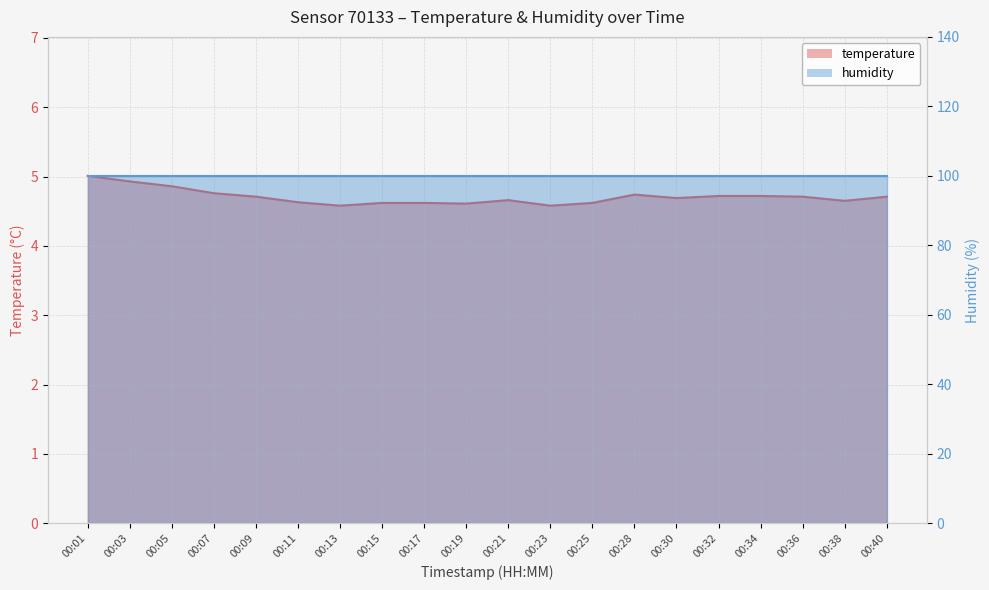

At which label is the value closest to 4?

00:13